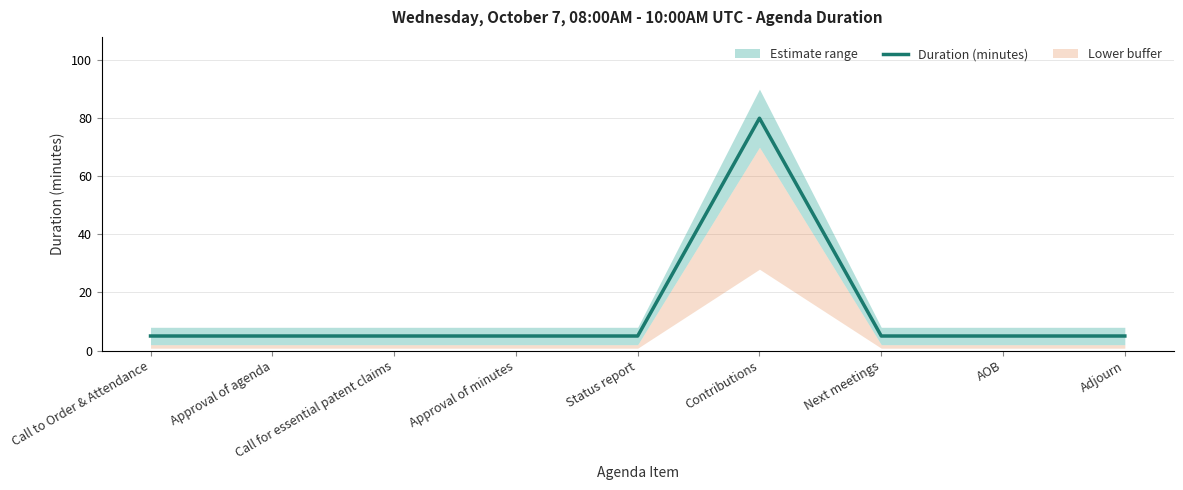

At which category does the chart reach its peak across all series?

Contributions